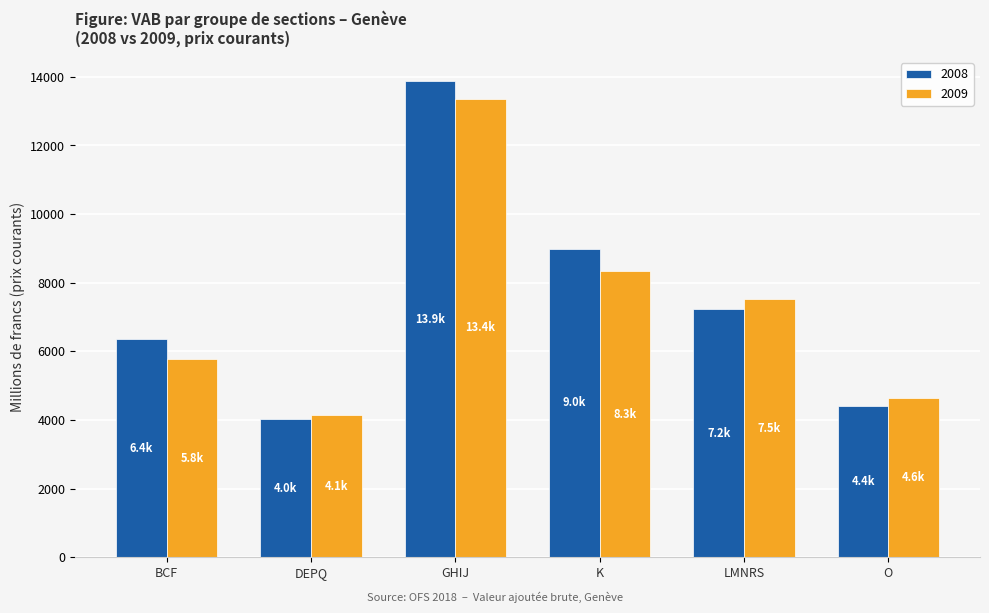

Does the chart contain any negative values?

No